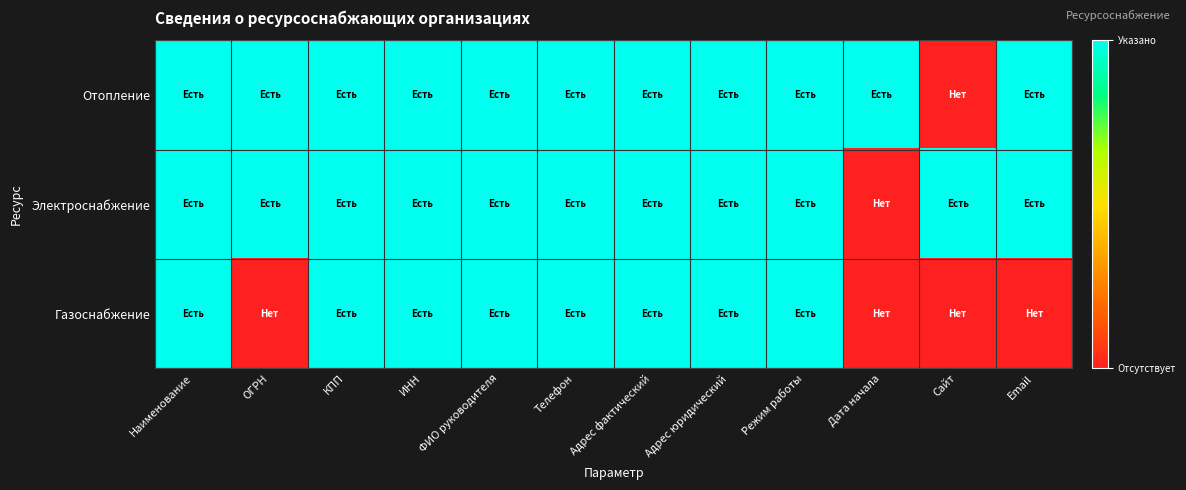

How many distinct data groups are displayed?

3